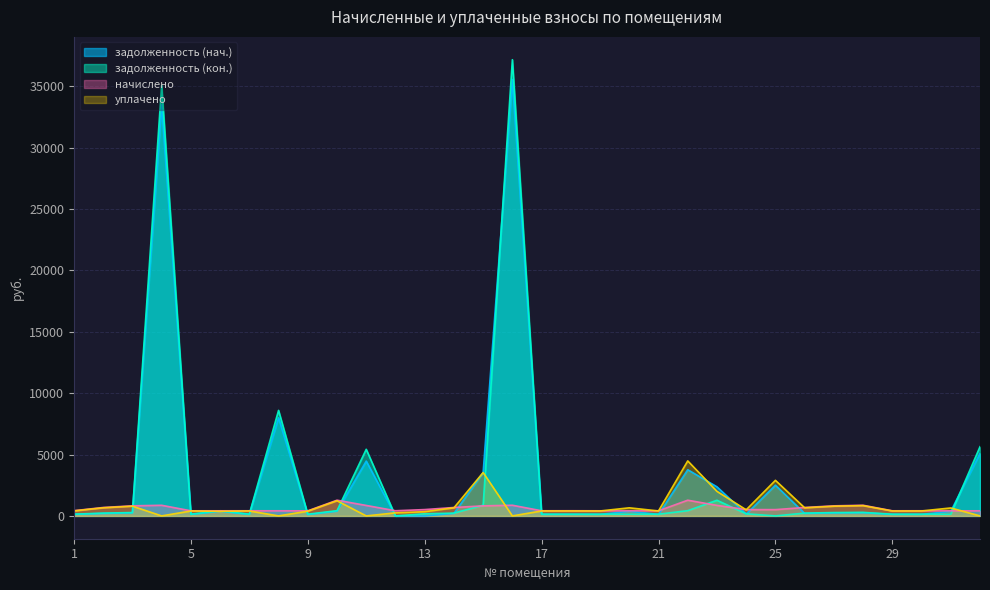

Does the chart have visible grid lines?

Yes